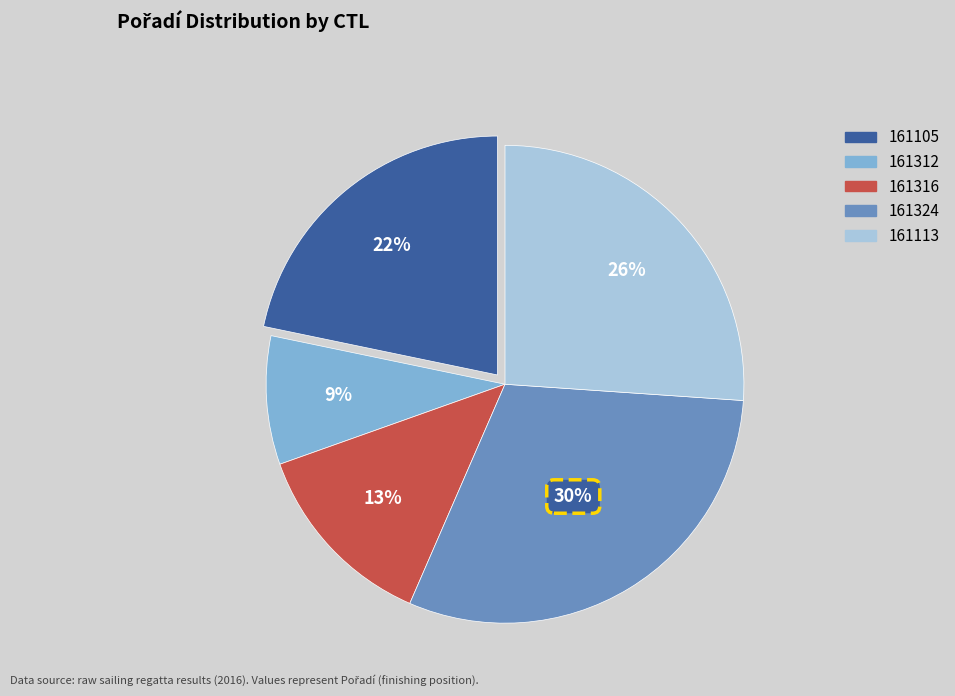

Does 161312 account for over 50% of the chart?

No